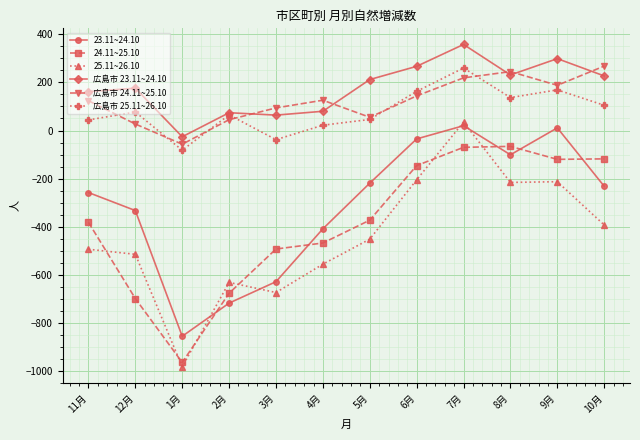

True or false: 25.11~26.10 has more than 1 interior local peaks.

True